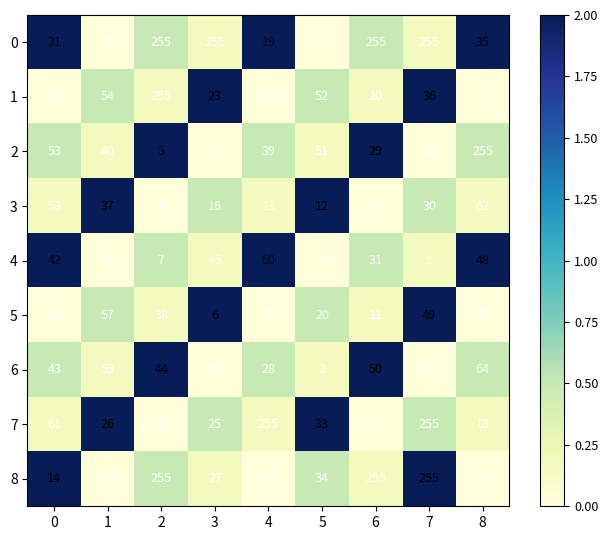

Count the number of data series in this chart.

9